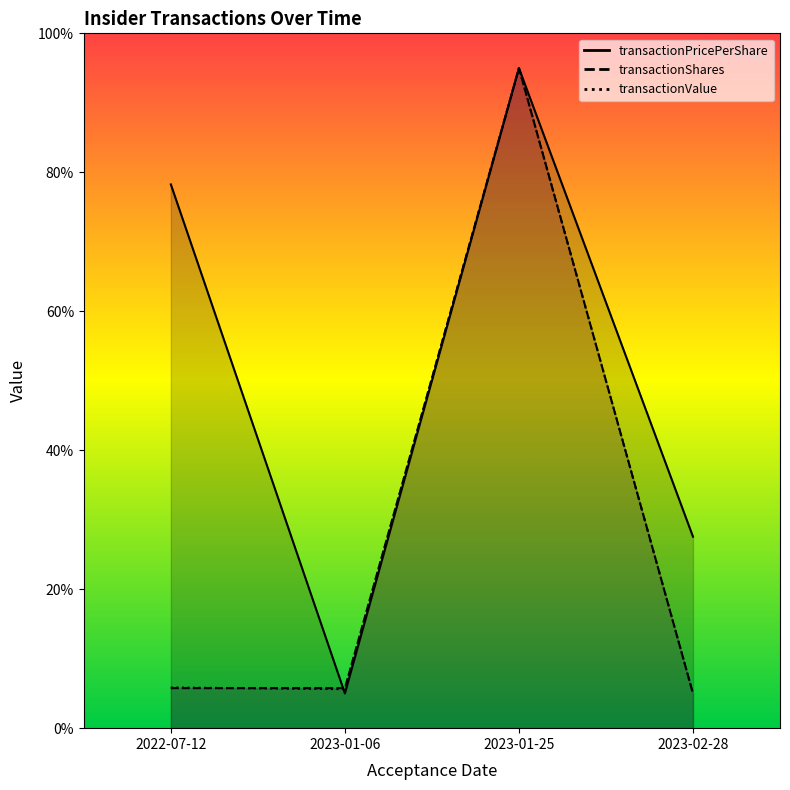

What is the difference between the transactionValue values at 2022-07-12 and 2023-02-28?

0.9